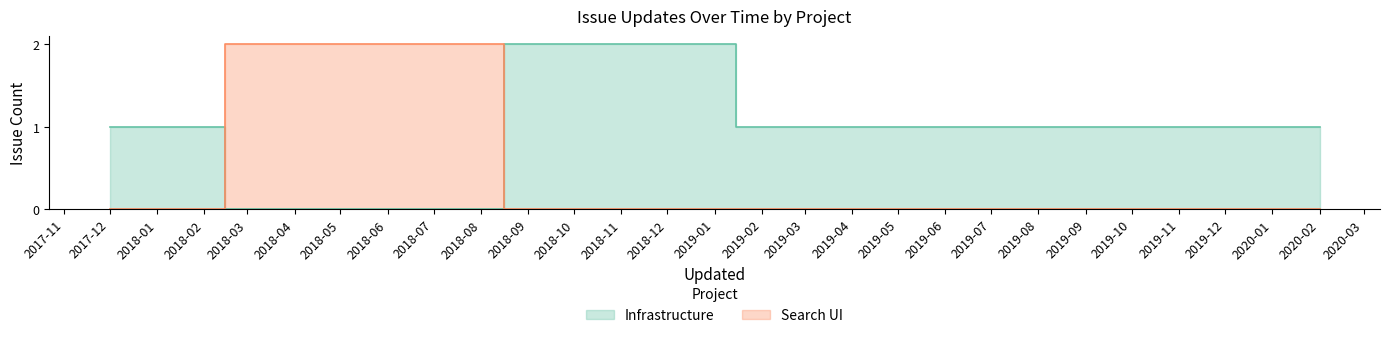

Is it true that the value at 2017-12 is -1?

False